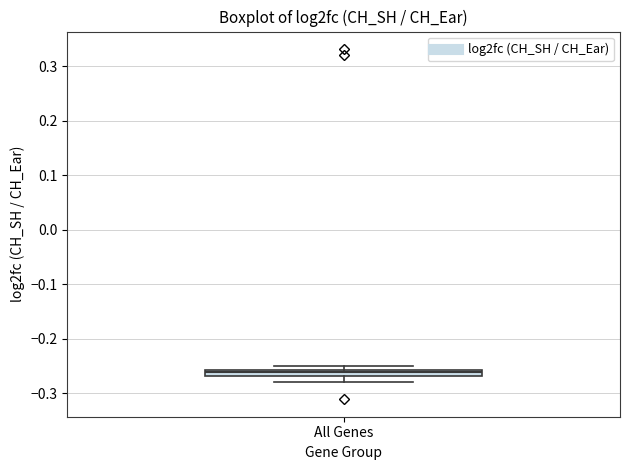

Where is the upper edge of the box for All Genes on the y-axis? The values are not printed on the chart, so give them approximately, as read against the axis.

-0.26